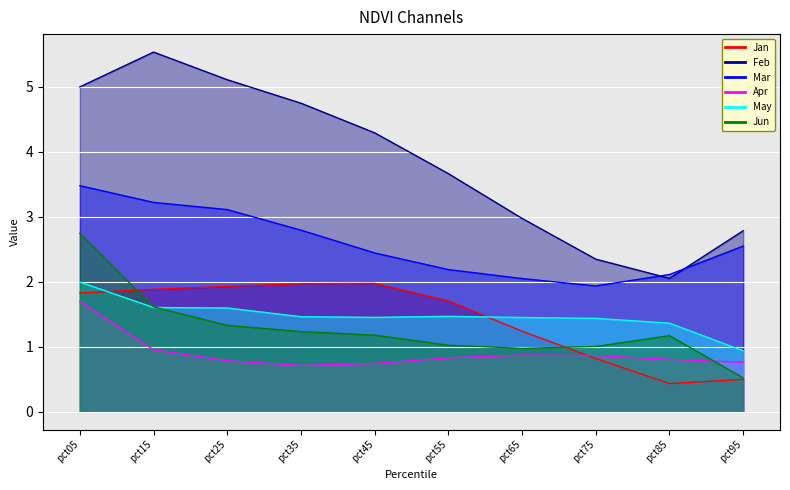

At how many categories does at least one series exceed 4?

5